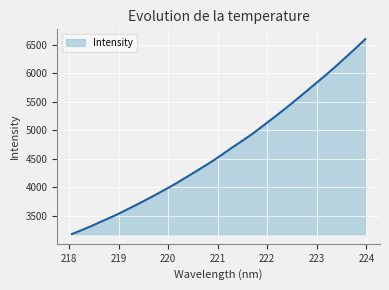

What is the average value?

4663.5